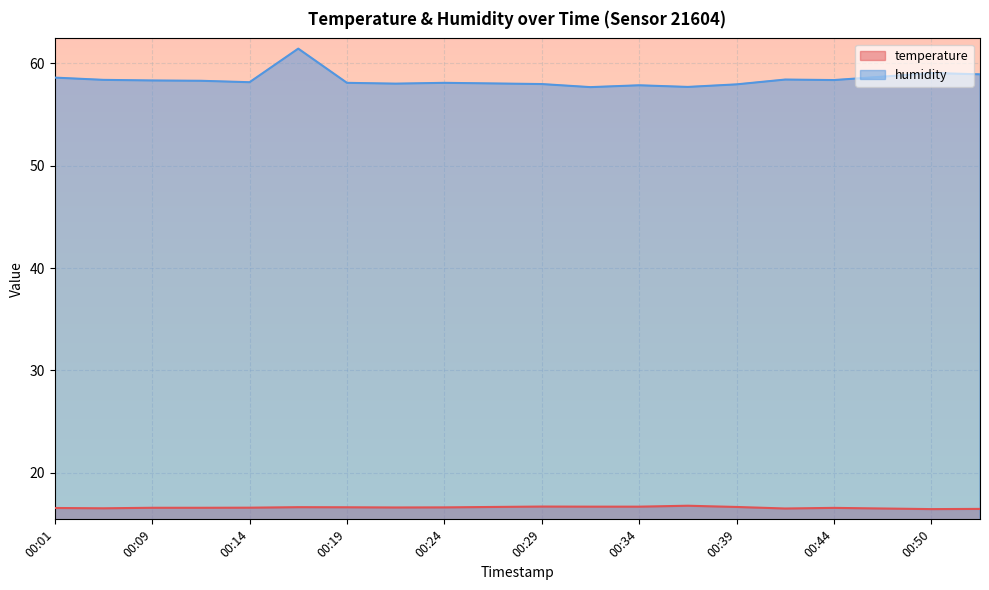

At which category is the sum across all series the highest?

00:16